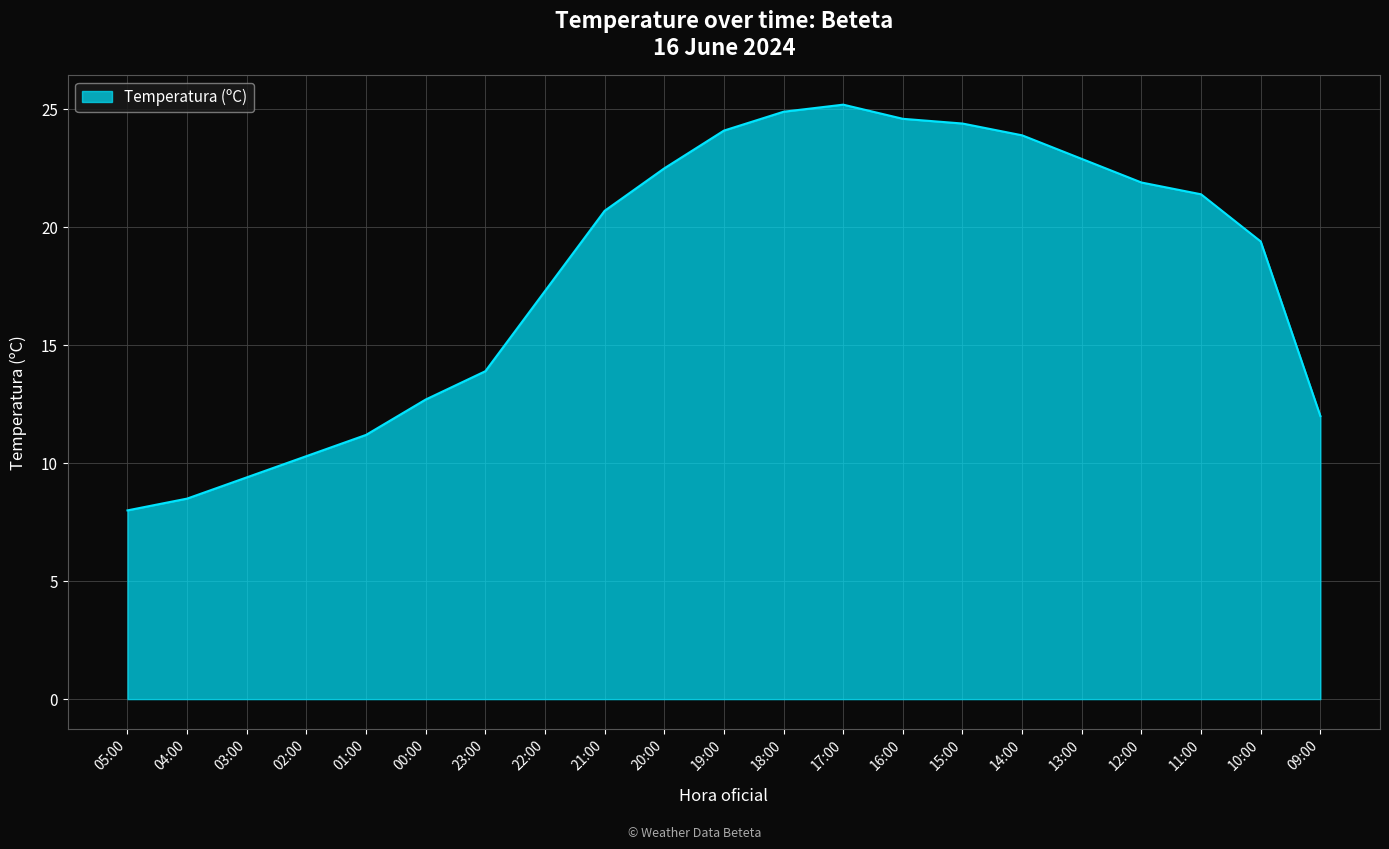

At which label is the value closest to 16?

22:00